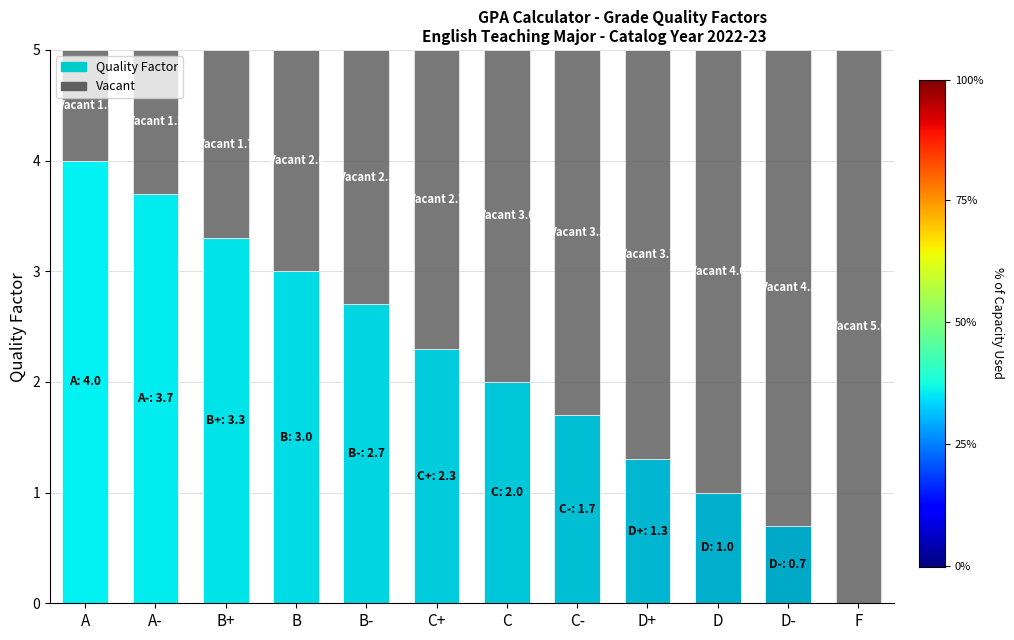

The value of Quality Factor at A is 6.0. True or false?

False